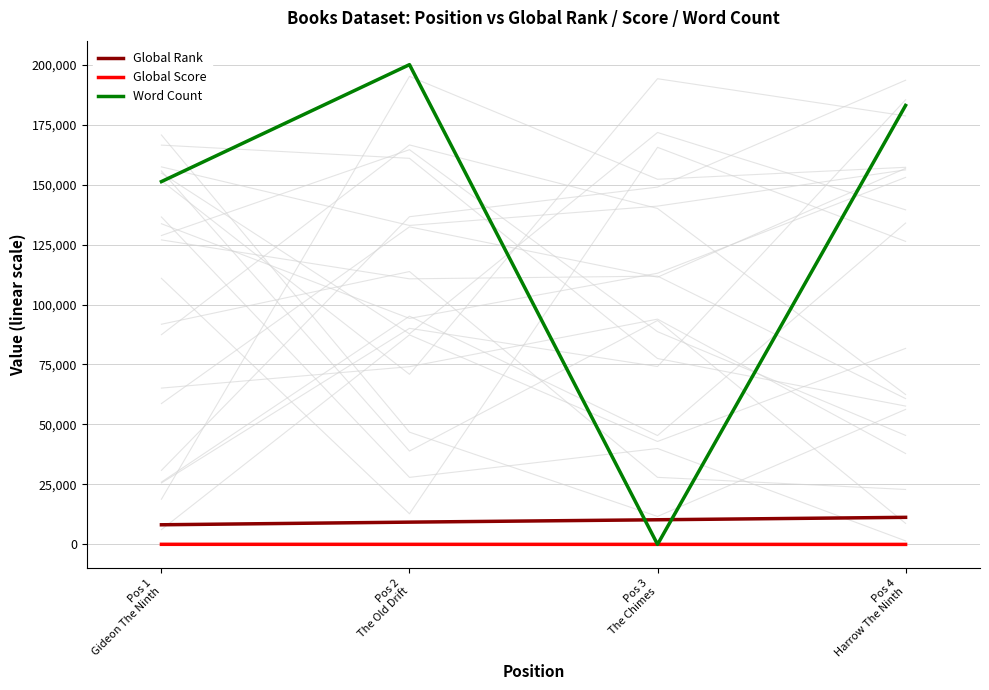

Reading right to left, transcribe all the data shown in this chart.

Global Rank: Pos 4
Harrow The Ninth=11286	Pos 3
The Chimes=10273	Pos 2
The Old Drift=9285	Pos 1
Gideon The Ninth=8186
Global Score: Pos 4
Harrow The Ninth=1	Pos 3
The Chimes=18	Pos 2
The Old Drift=29	Pos 1
Gideon The Ninth=40
Word Count: Pos 4
Harrow The Ninth=183000	Pos 3
The Chimes=0	Pos 2
The Old Drift=200000	Pos 1
Gideon The Ninth=151250